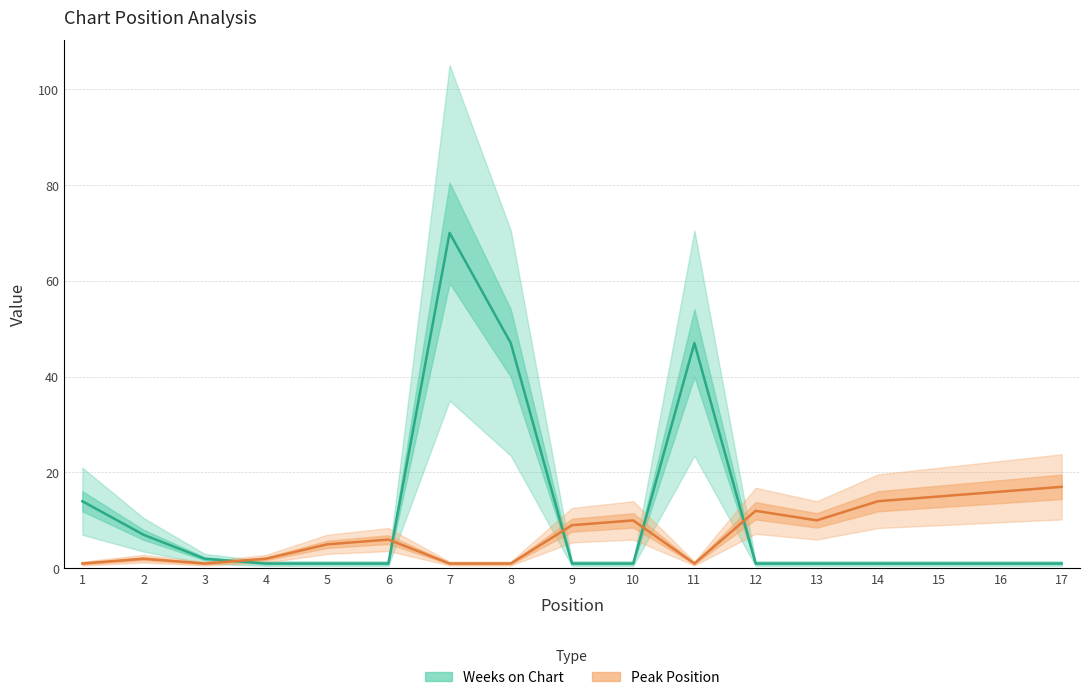

At how many categories does at least one series exceed 1?

17